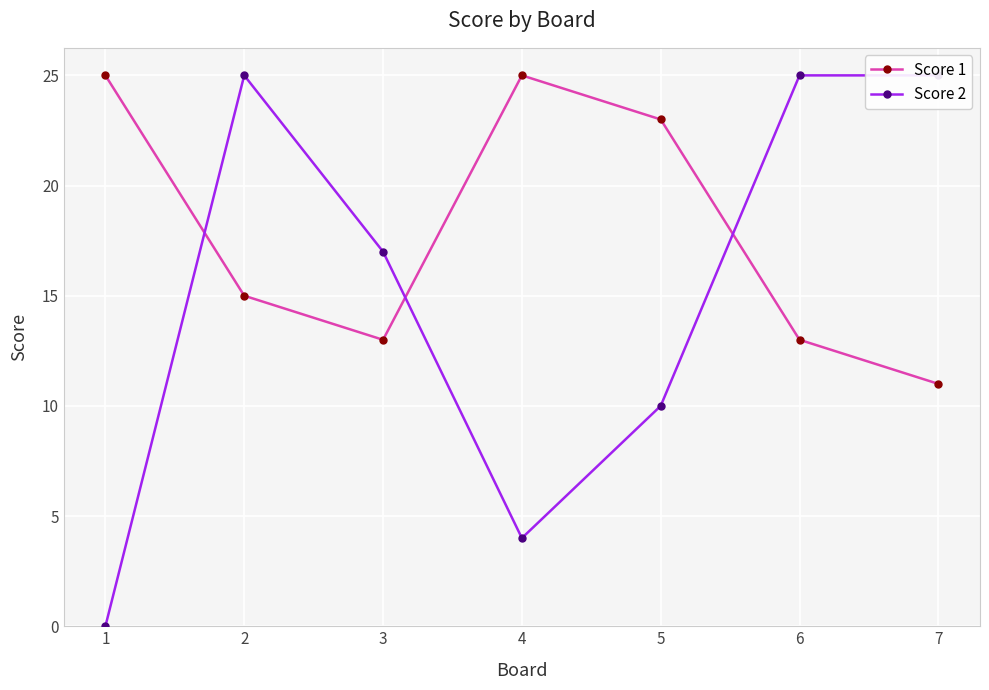

Which series has the largest range (max minus min)?

Score 2